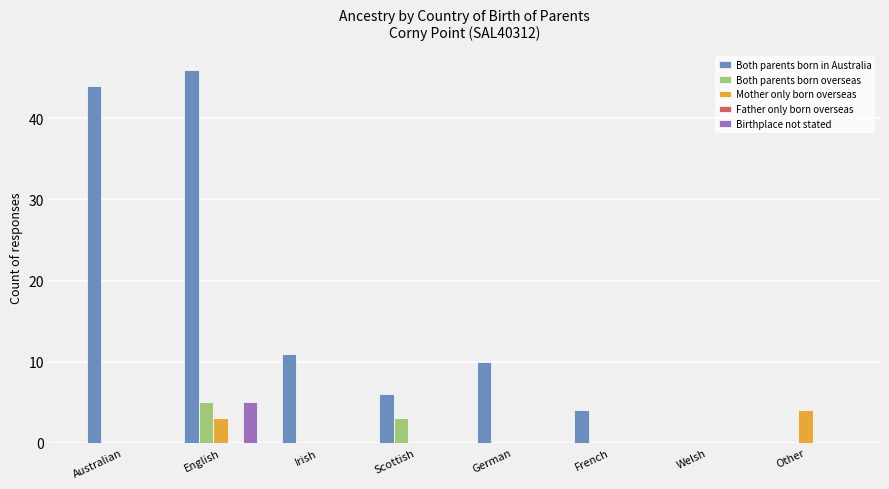

At which category is the sum across all series the highest?

English